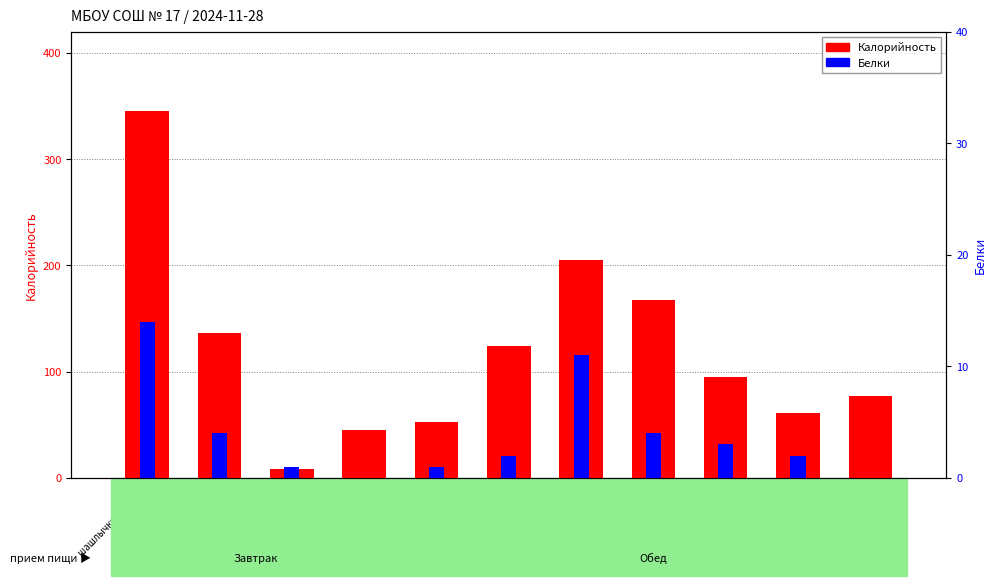

Rank the series by their average value, from lowest to highest.

Белки, Калорийность